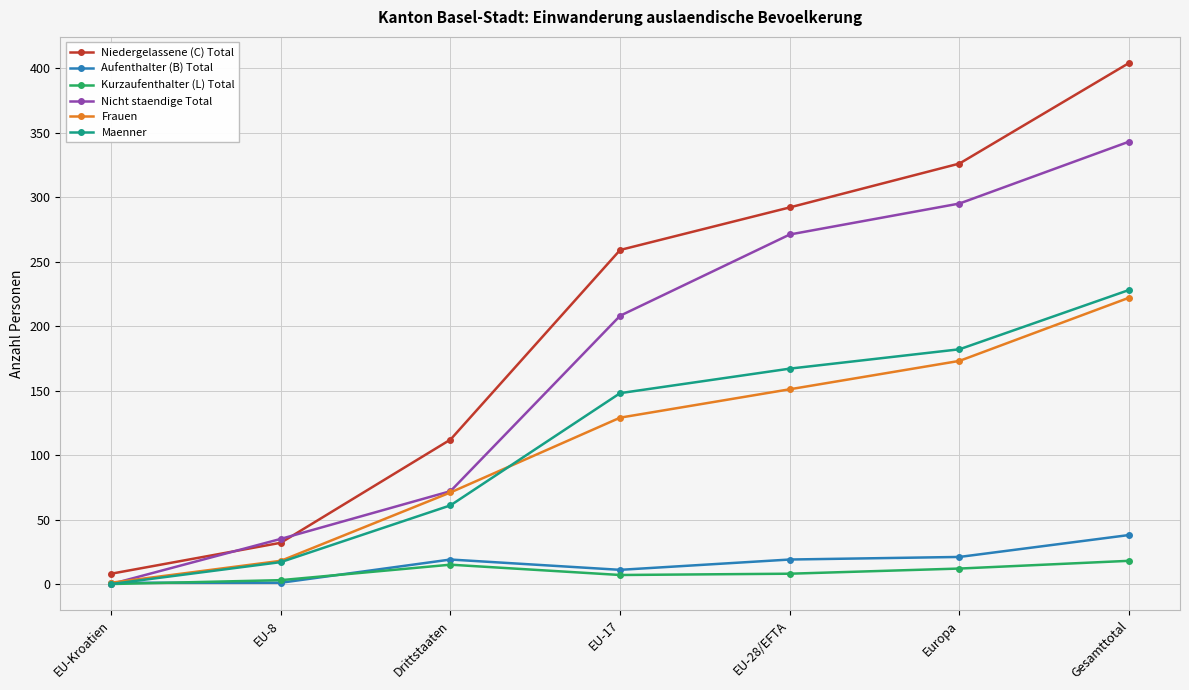

What is the difference between the maximum and minimum values in the Maenner series?

228